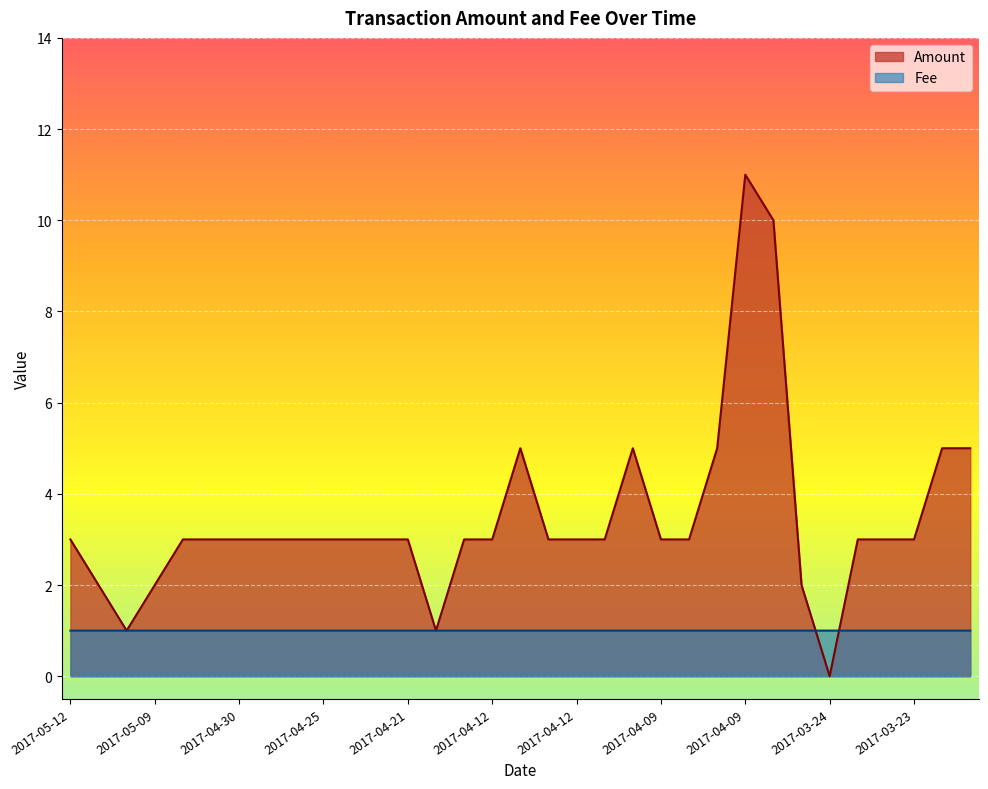

After their last crossing, which series has the higher values: Amount or Fee?

Amount